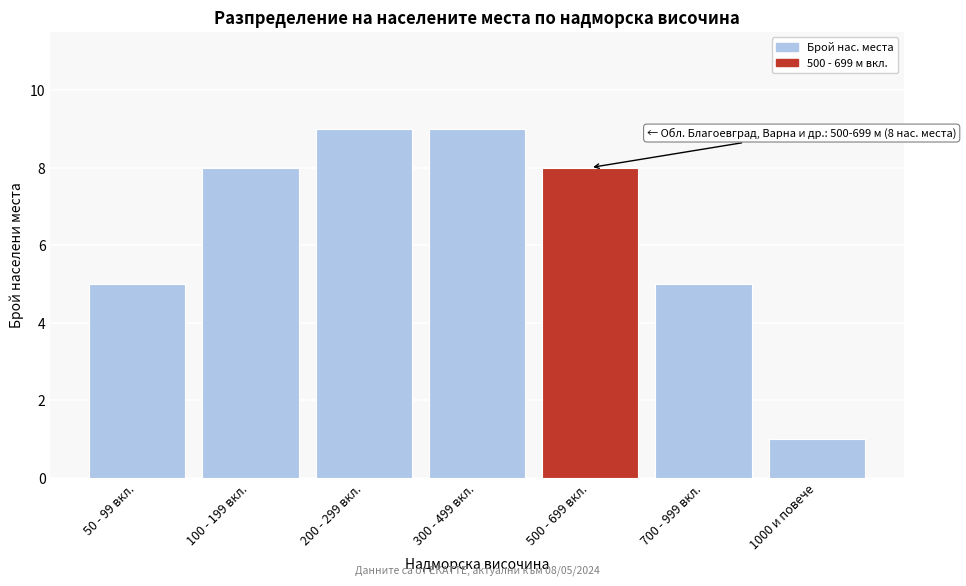

Reading right to left, transcribe all the data shown in this chart.

1000 и повече=1	700 - 999 вкл.=5	500 - 699 вкл.=8	300 - 499 вкл.=9	200 - 299 вкл.=9	100 - 199 вкл.=8	50 - 99 вкл.=5